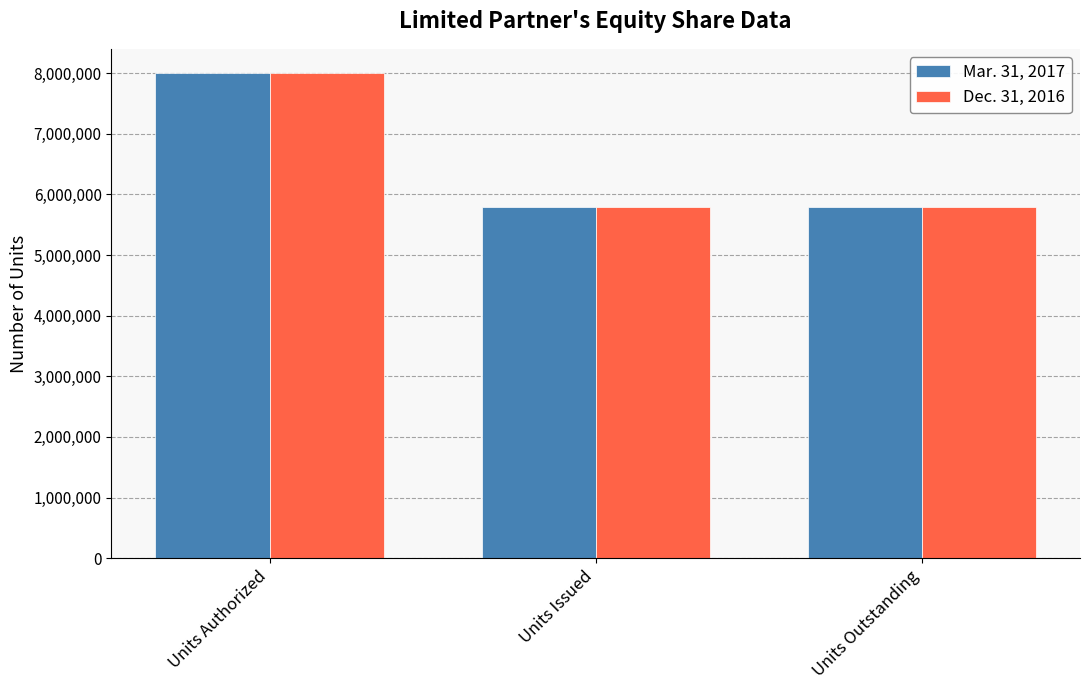

What is the value of the Dec. 31, 2016 bar at the 2nd from the left?

5787616